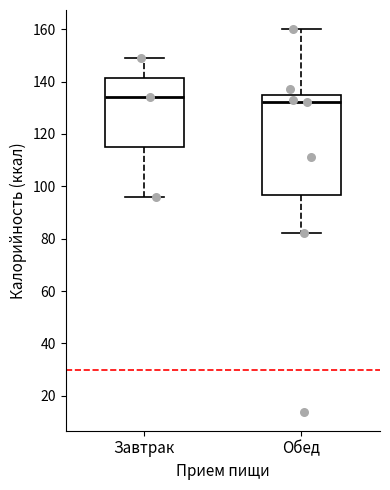

Reading left to right, read every box against the y-axis: the position of its median line, the range the box covers, and the ends of its whiskers. The values are not printed on the chart, so give them approximately, as read against the axis.

Завтрак: median 134, box 116 to 142, whiskers 96 to 150
Обед: median 132, box 96 to 136, whiskers 82 to 160